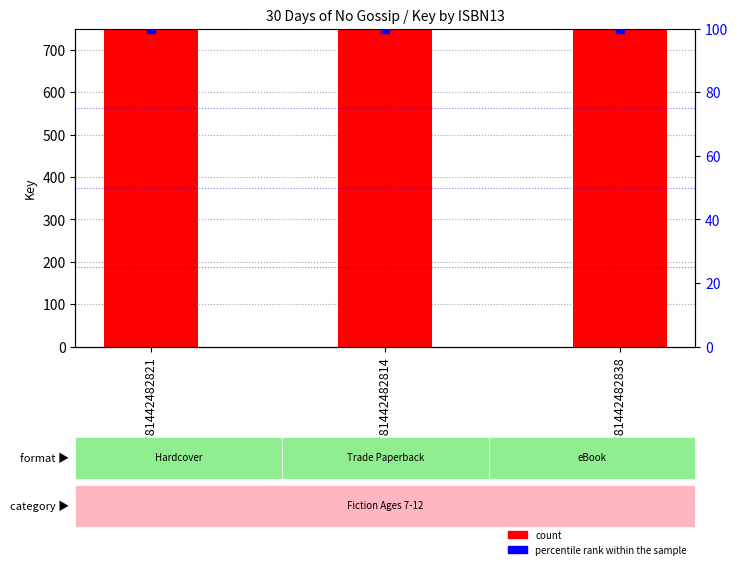

Is the value of count at 9781442482821 greater than the value of percentile rank within the sample at 9781442482814?

Yes